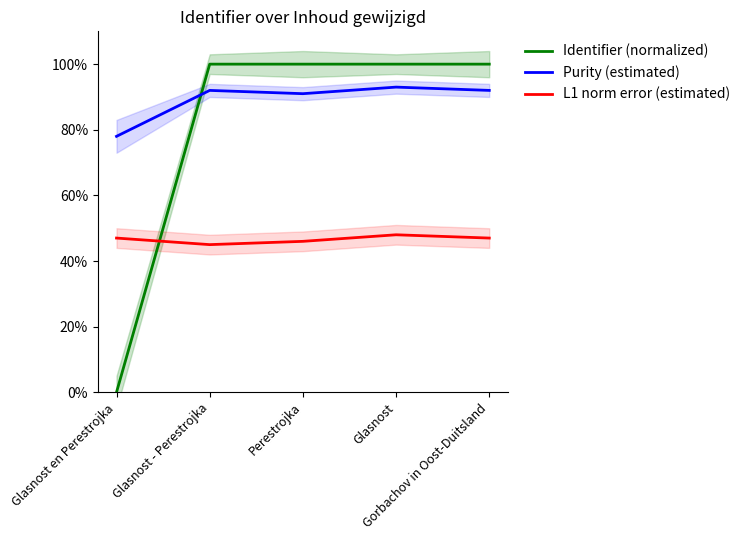

The value of Identifier (normalized) at Glasnost en Perestrojka is 0.0. True or false?

True